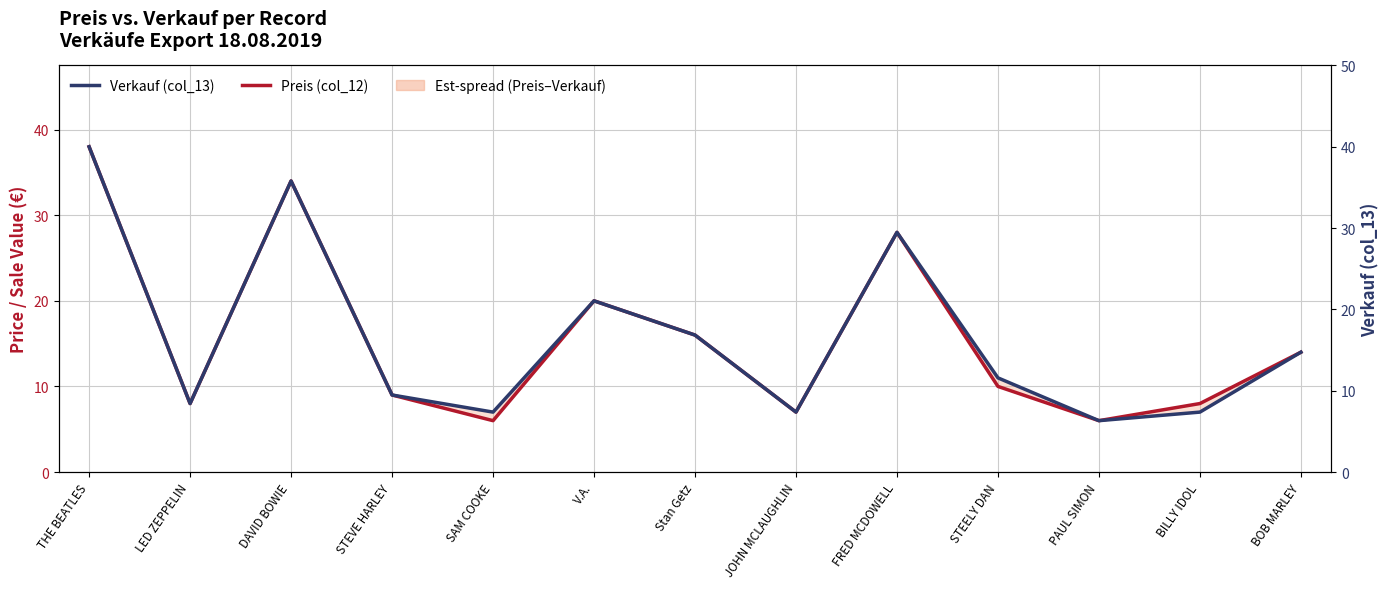

Which series has the largest total across all categories?

Verkauf (col_13)